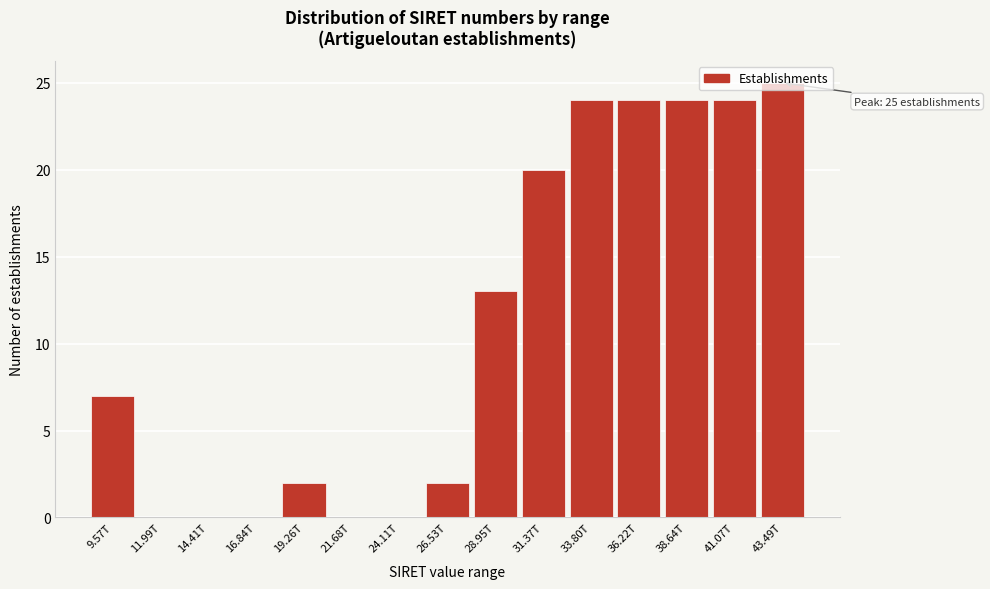

What is the sum of all values?

165